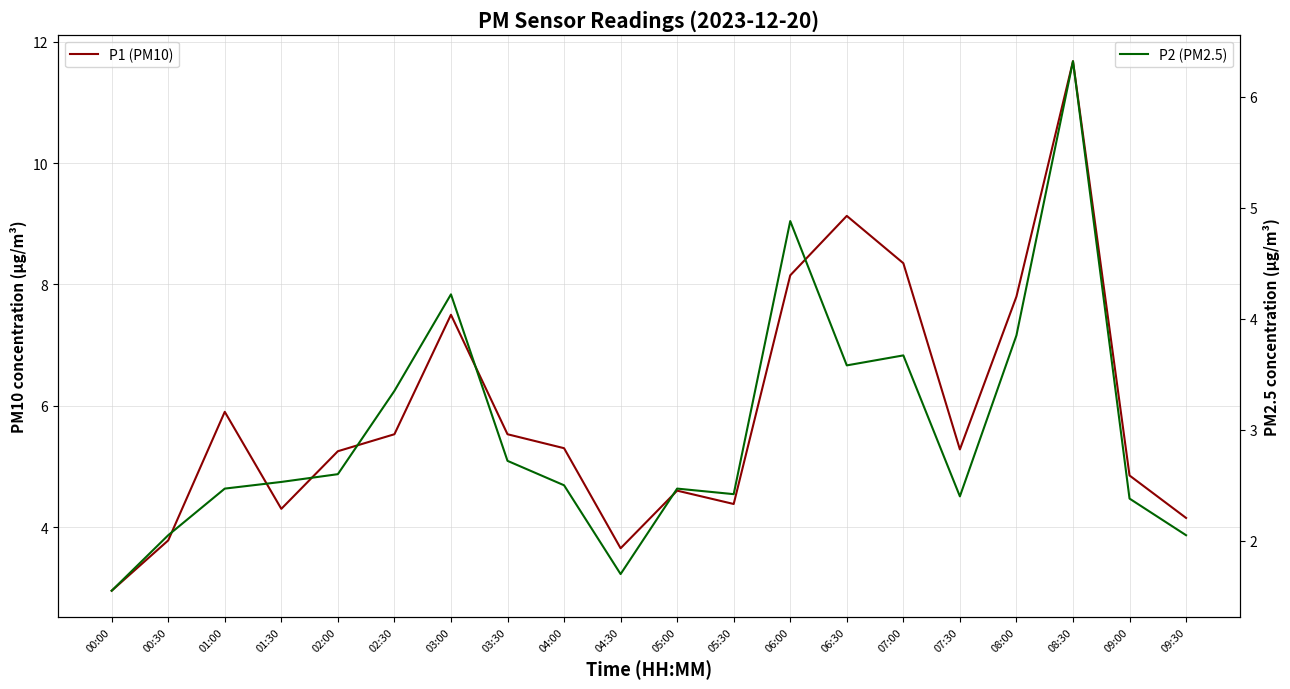

What is the sum of all P2 (PM2.5) values?

59.7